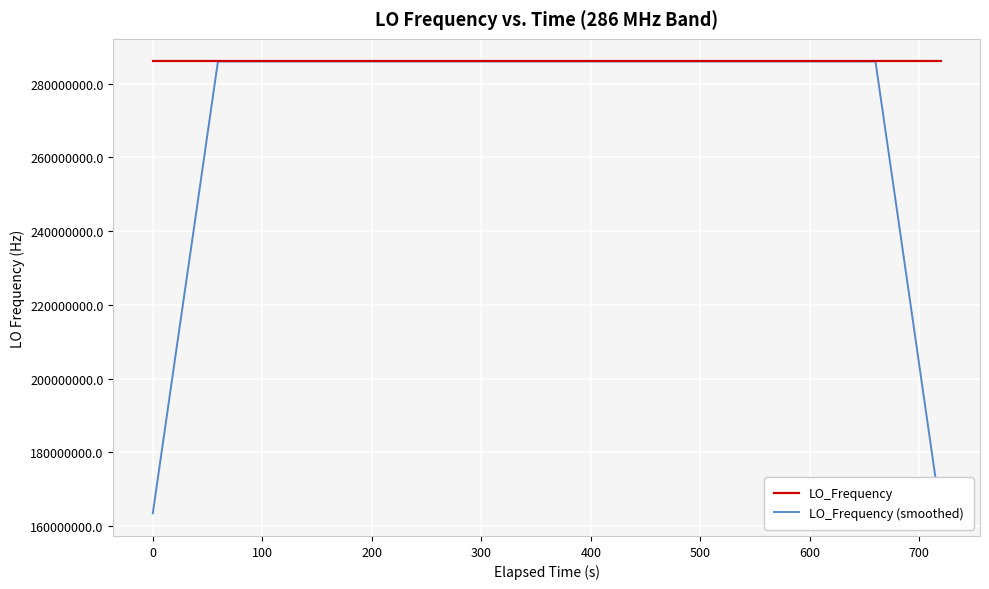

How many lines are shown in the chart?

2